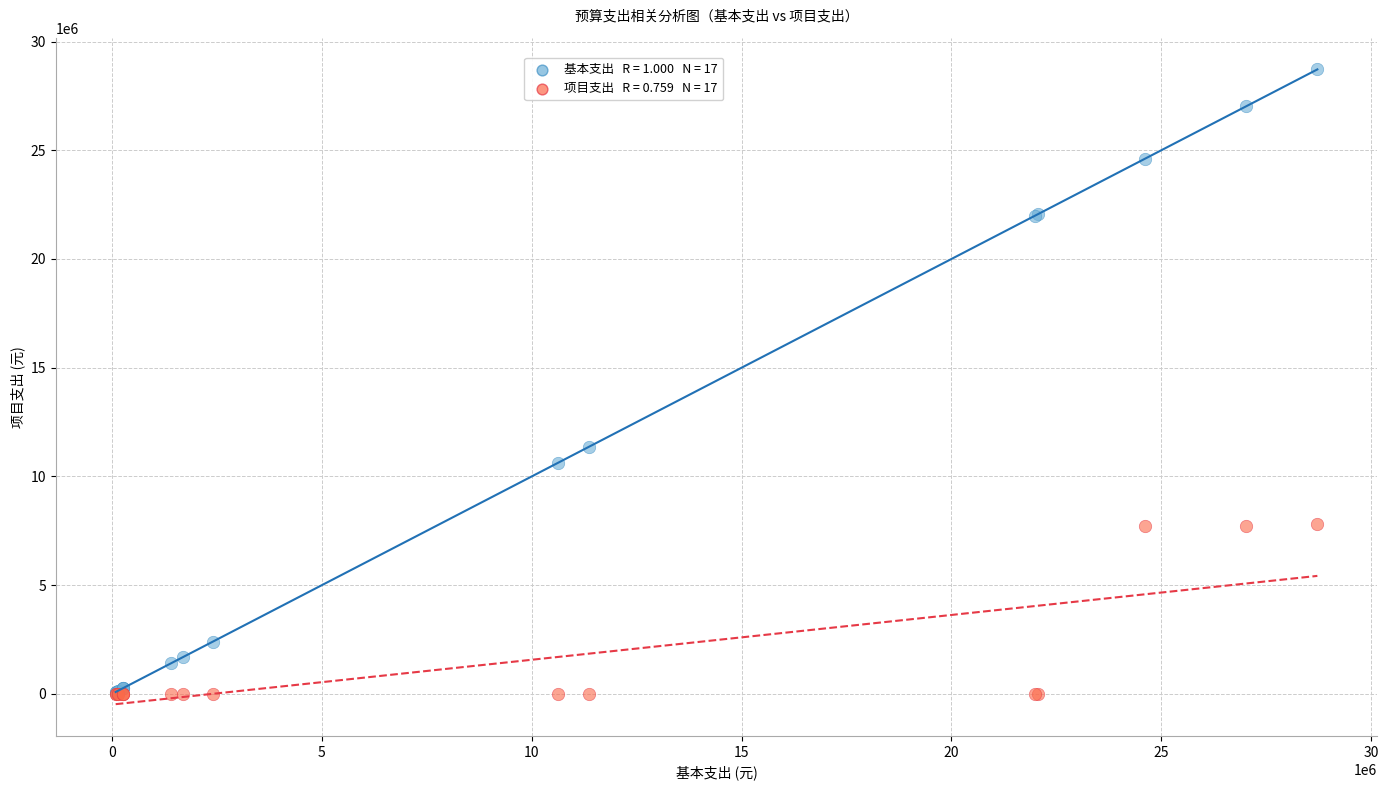

Across all series, what Y value is closest to 14358881?

11356800.0